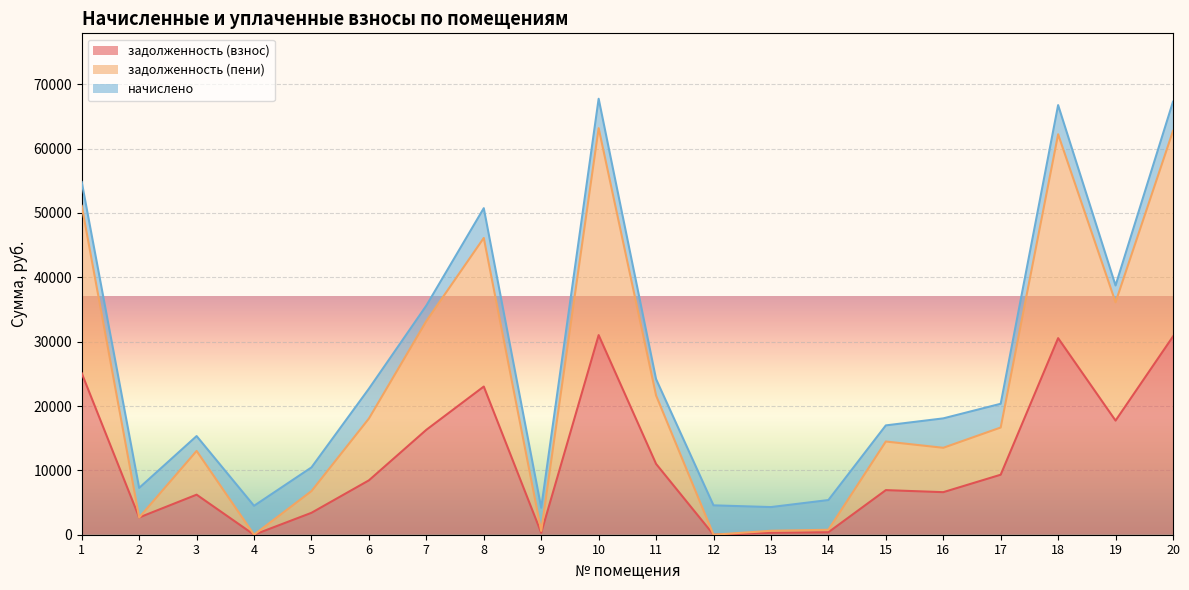

What is the total value across all series at 5?

10461.0